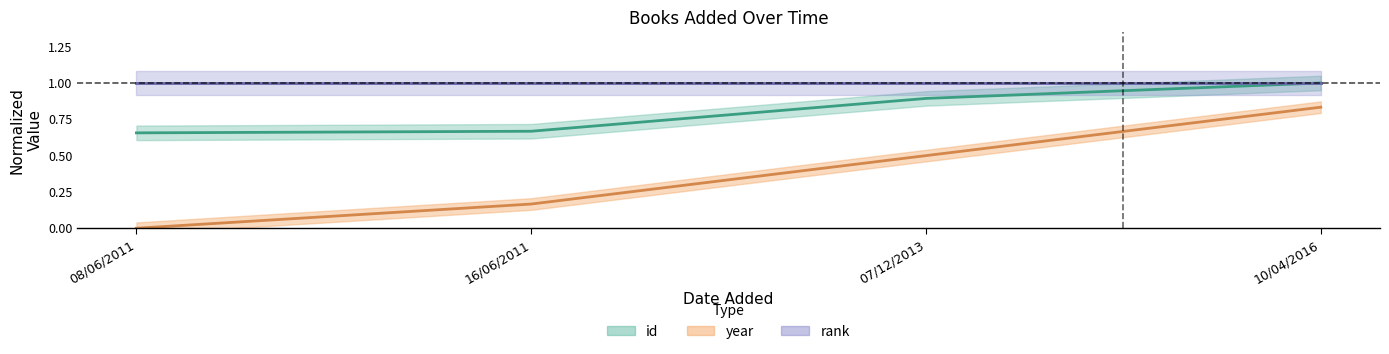

What is the difference between the year values at 07/12/2013 and 08/06/2011?

0.5